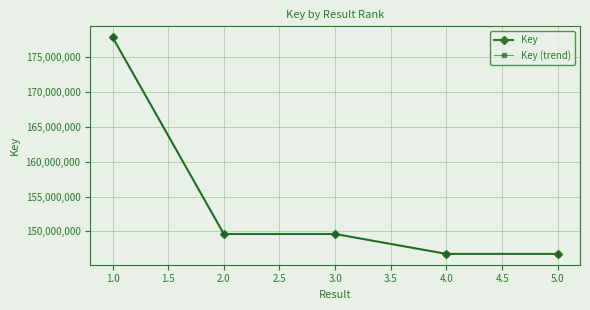

Does the chart have visible grid lines?

Yes